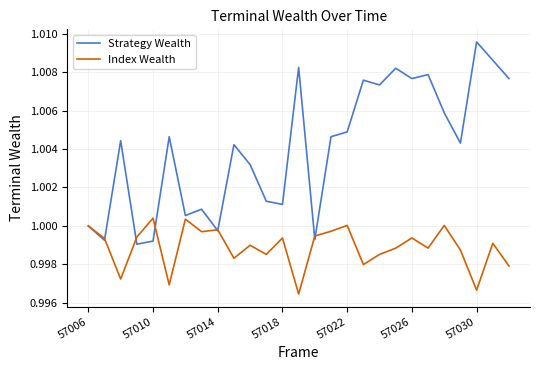

Which series has the widest spread of values?

Strategy Wealth